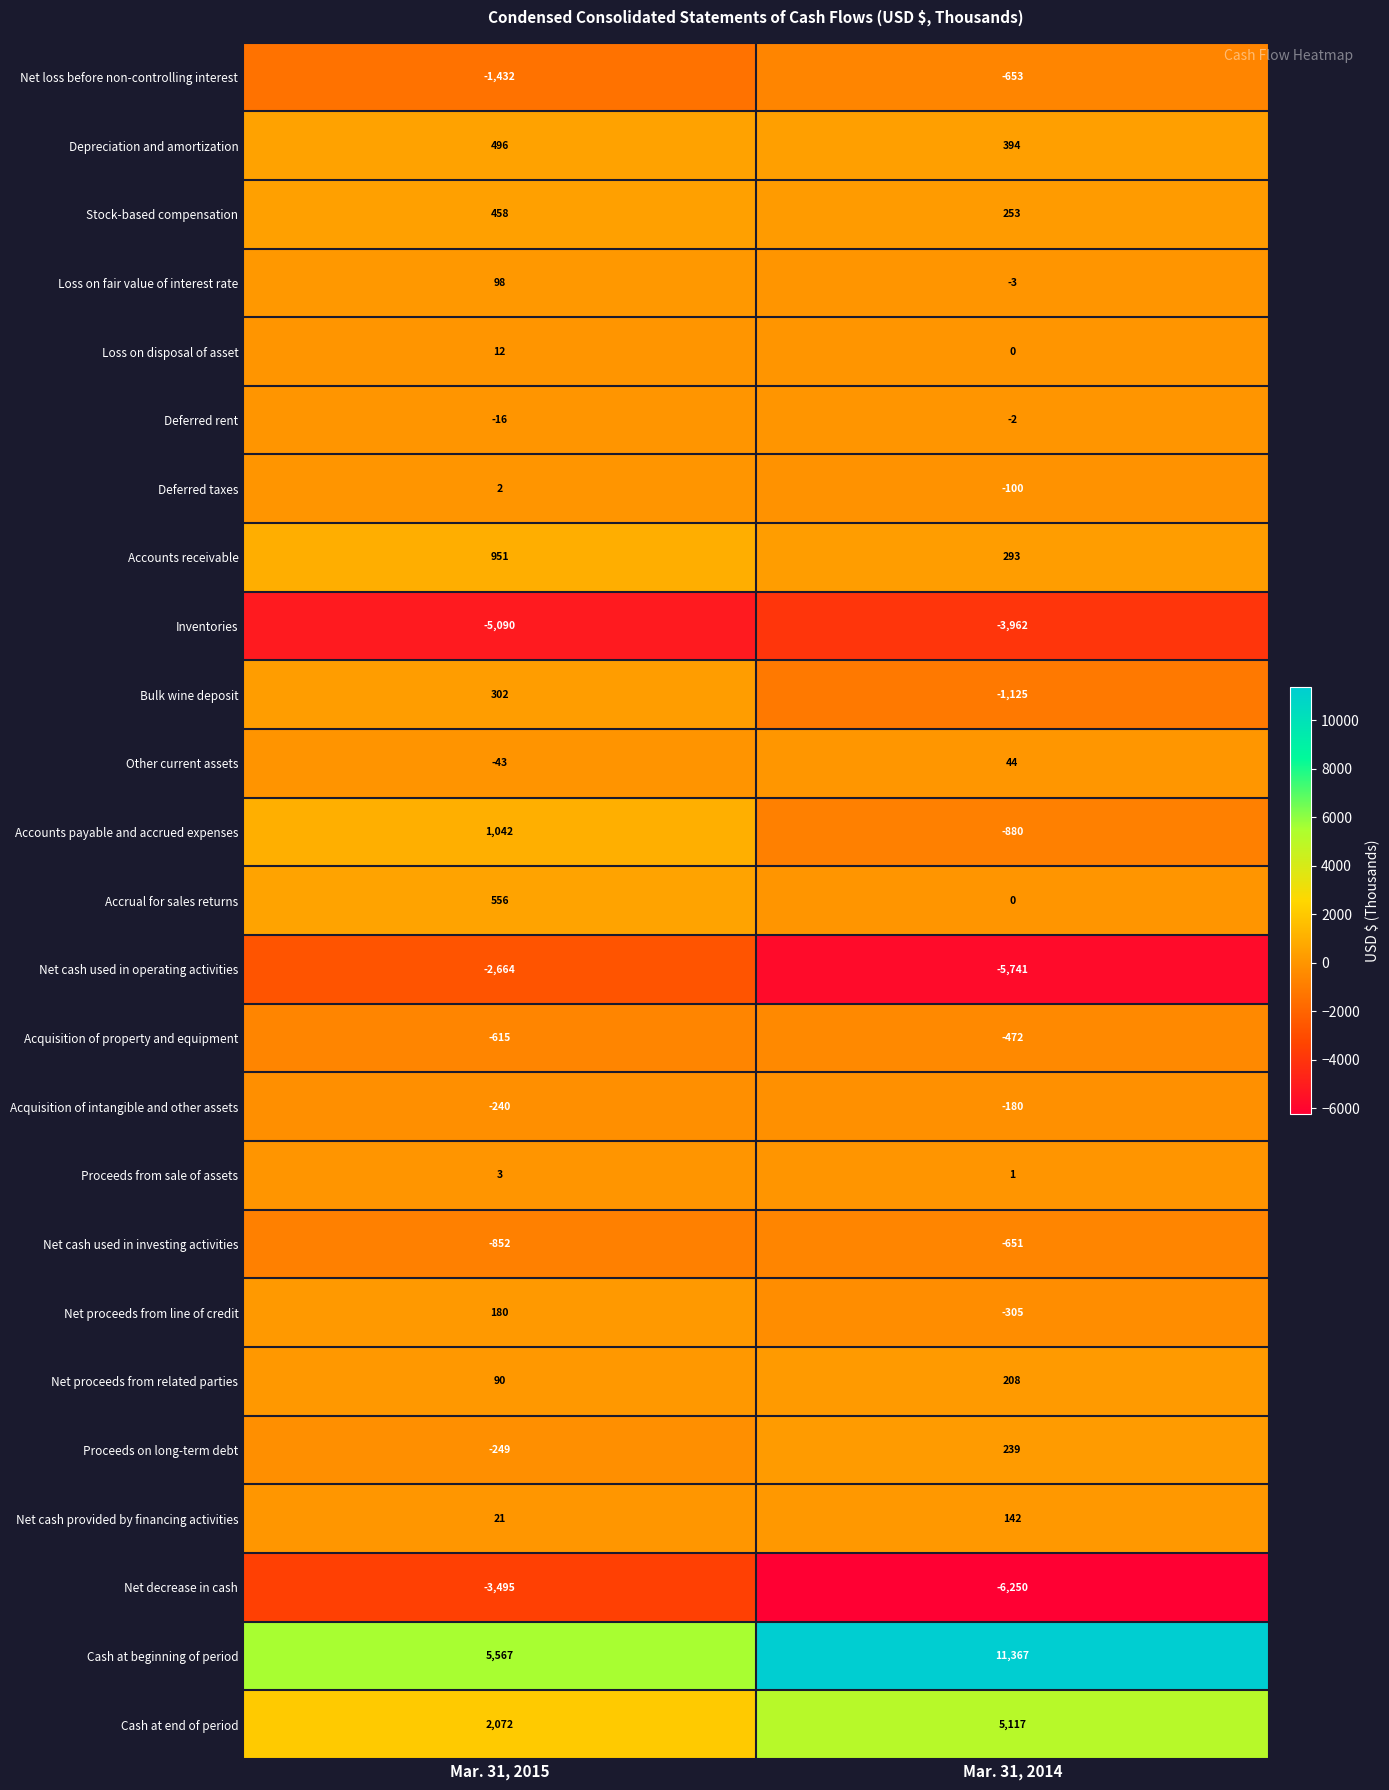

The value of Accounts receivable at Mar. 31, 2014 is 293. True or false?

True